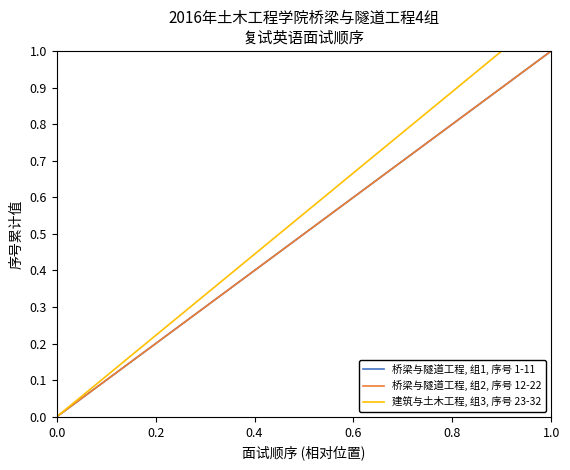

Which series has the largest total across all categories?

建筑与土木工程, 组3, 序号 23-32